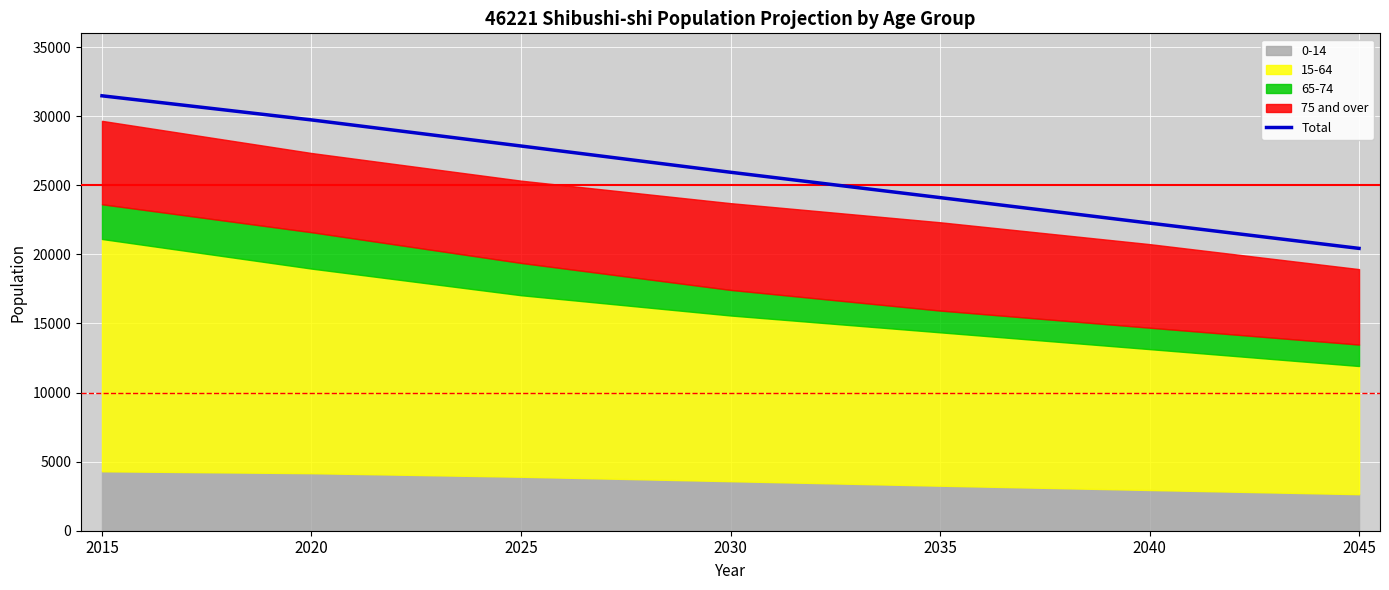

The chart shows a value of 24111 at 2035. True or false?

True